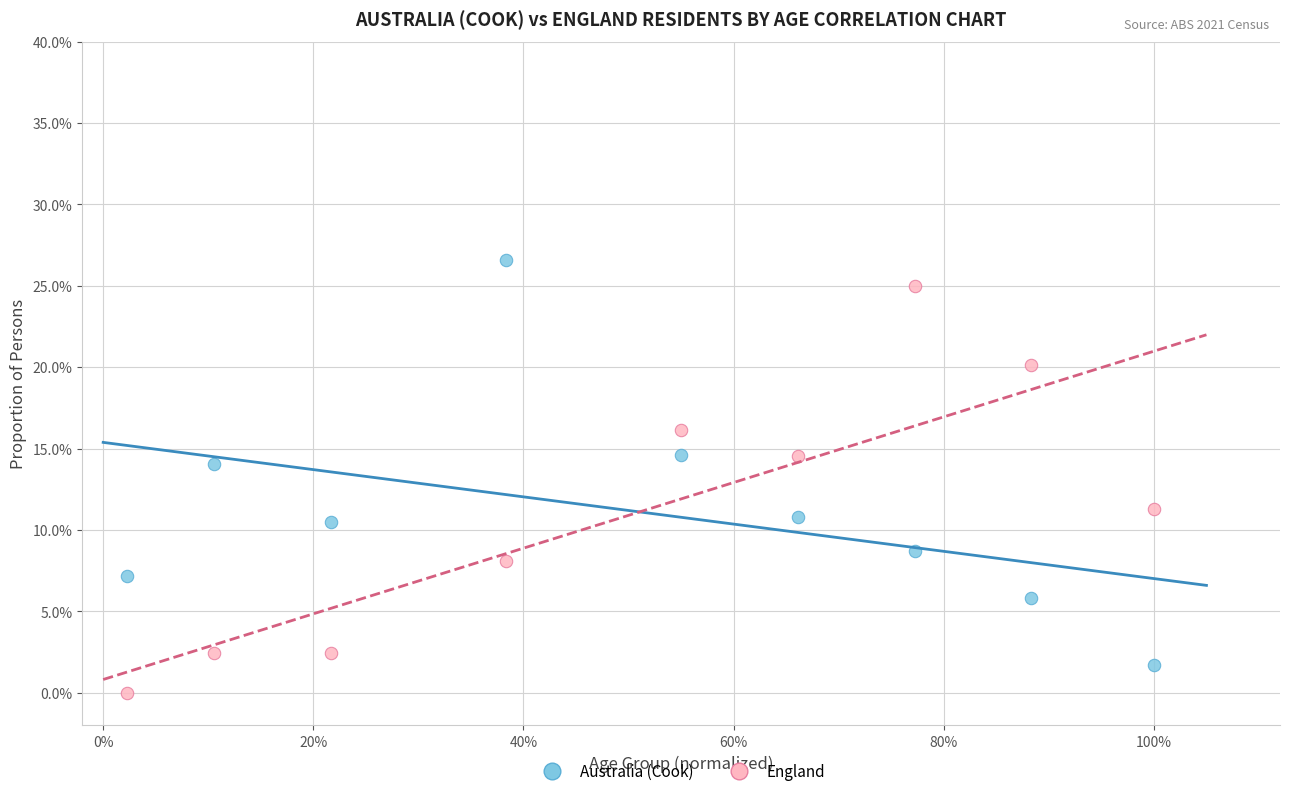

What are all the series names shown in the legend?

Australia (Cook), England